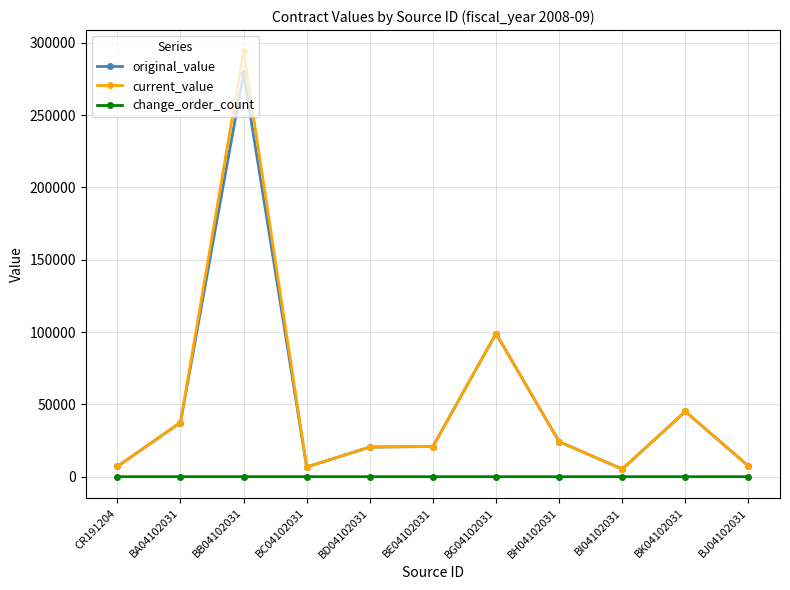

What is the difference between the maximum and second lowest values in the change_order_count series?

1.0